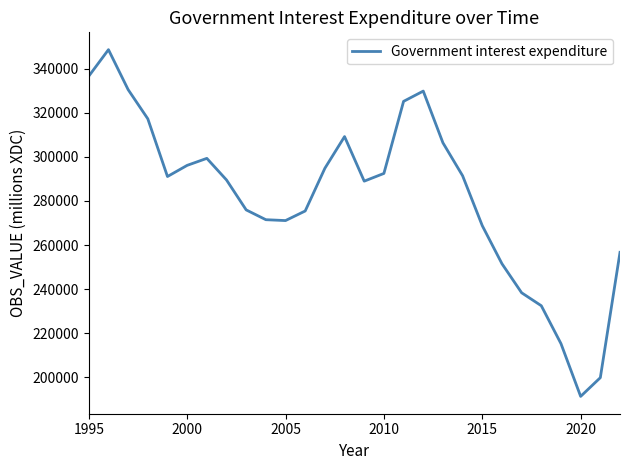

What is the greatest value displayed?

348547.7